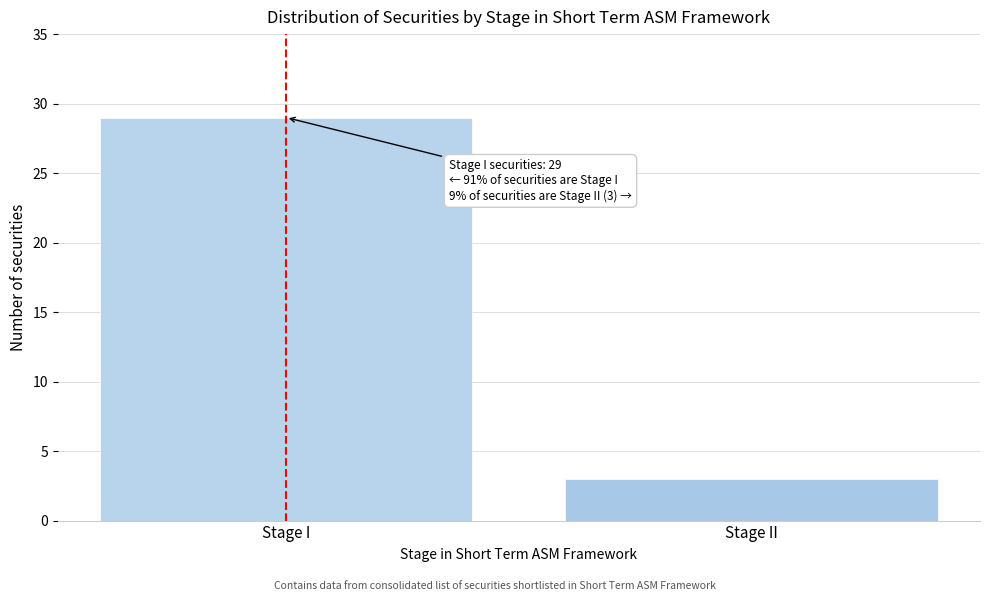

Reading left to right, list all the values displayed in this chart.

Stage I=29	Stage II=3